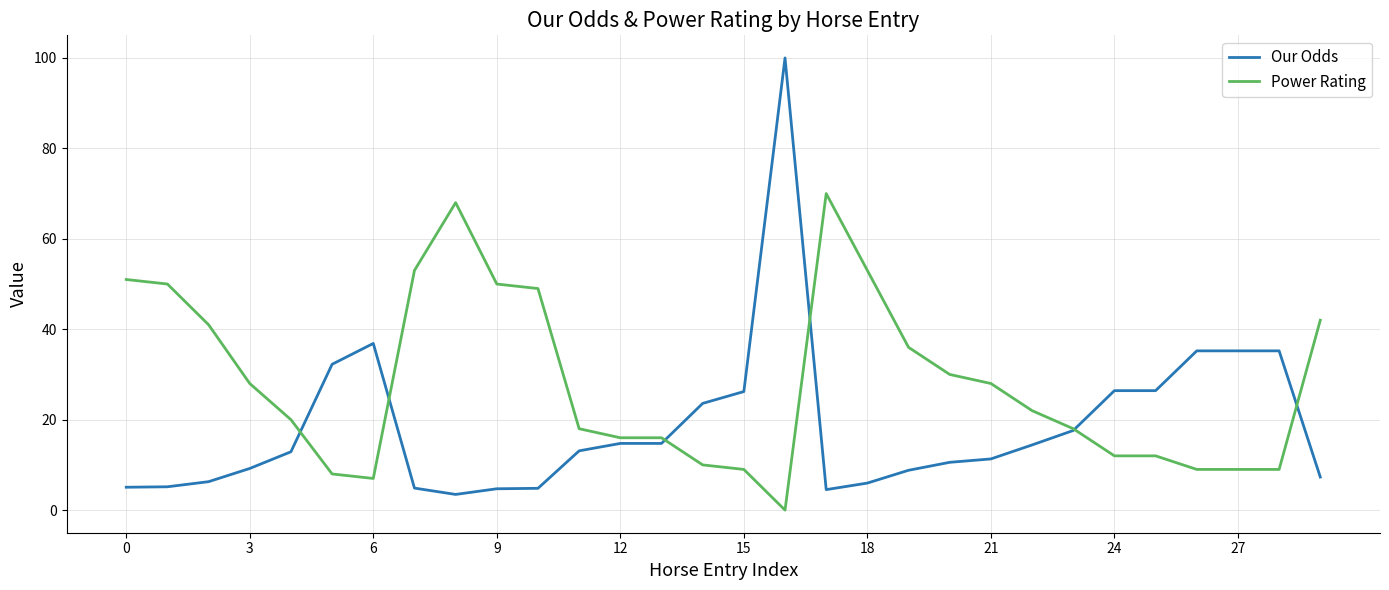

Which series has the largest total across all categories?

Power Rating